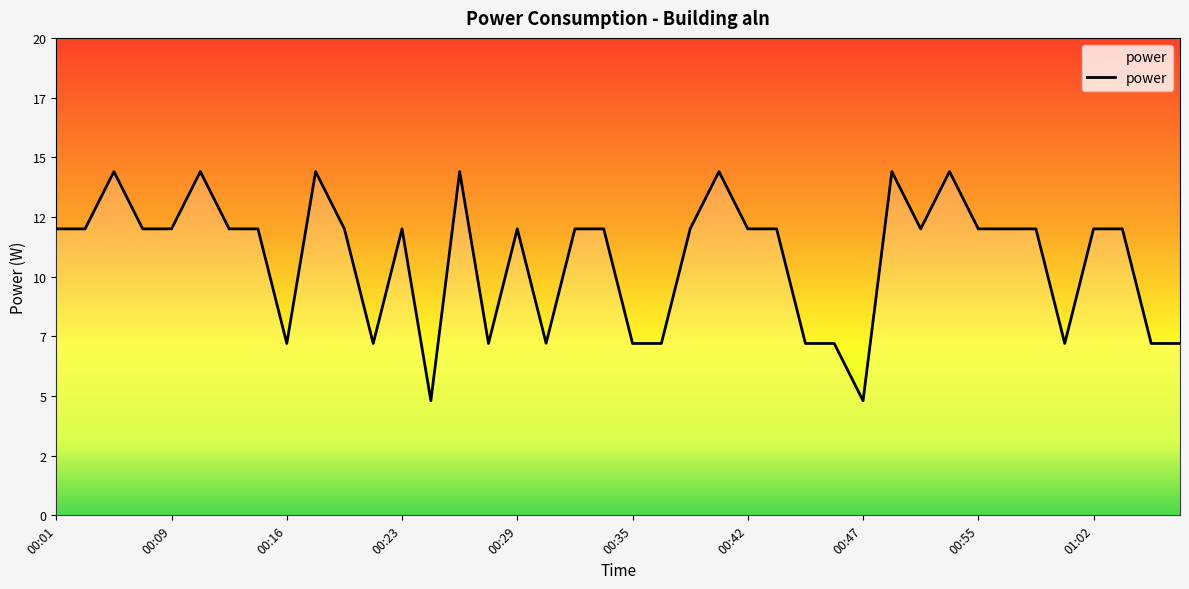

What is the sum of all values?

429.6